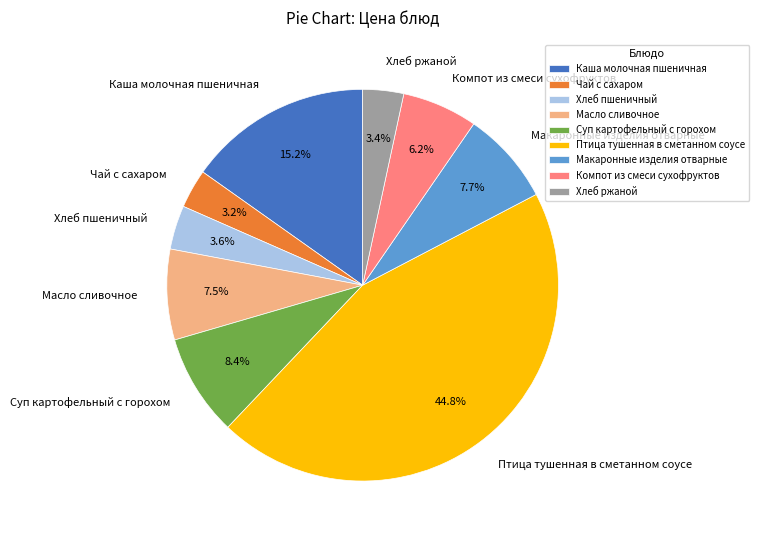

To the nearest percent, what percentage of the pie is Хлеб пшеничный?

4%